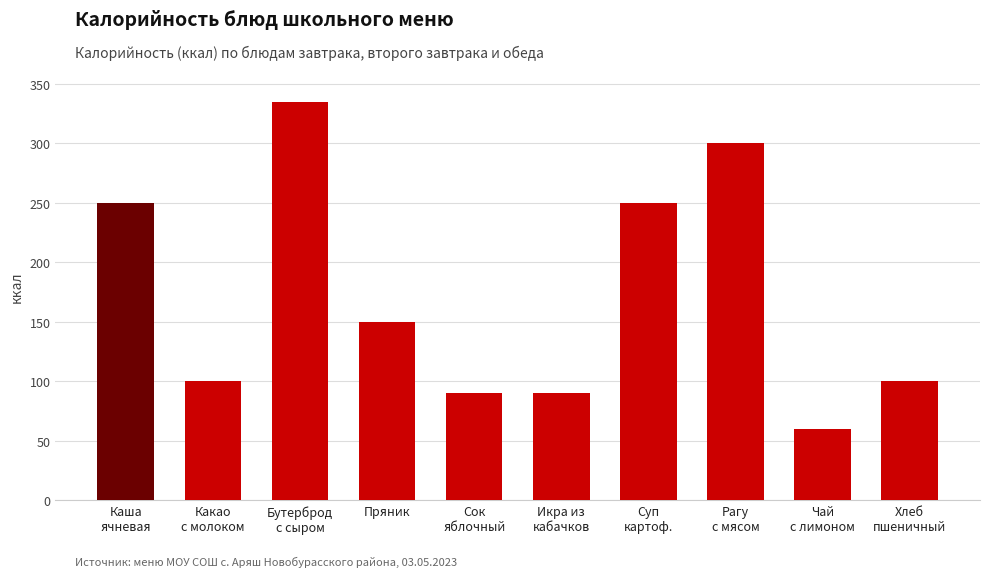

What is the greatest value displayed?

335